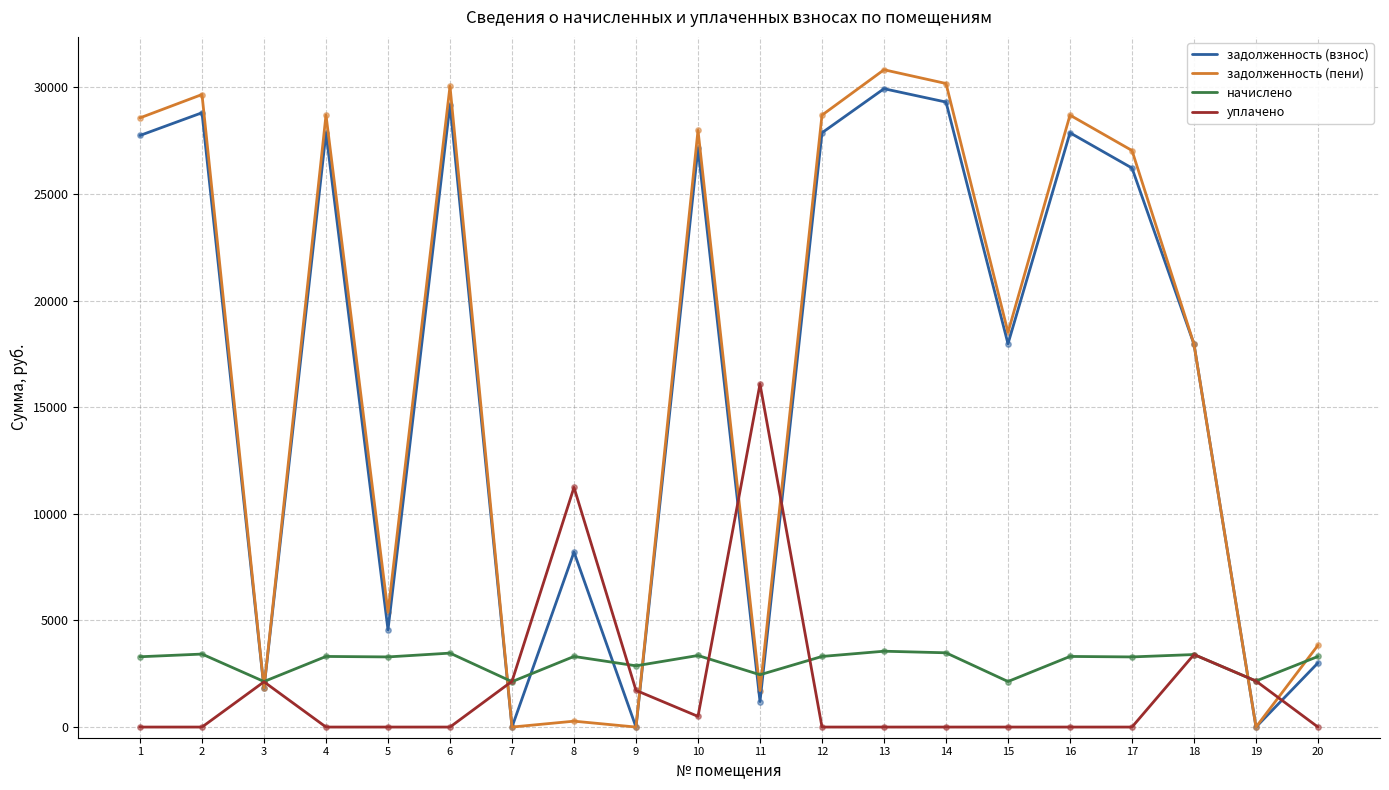

Between 3 and 13, which series saw the biggest shift?

задолженность (пени)